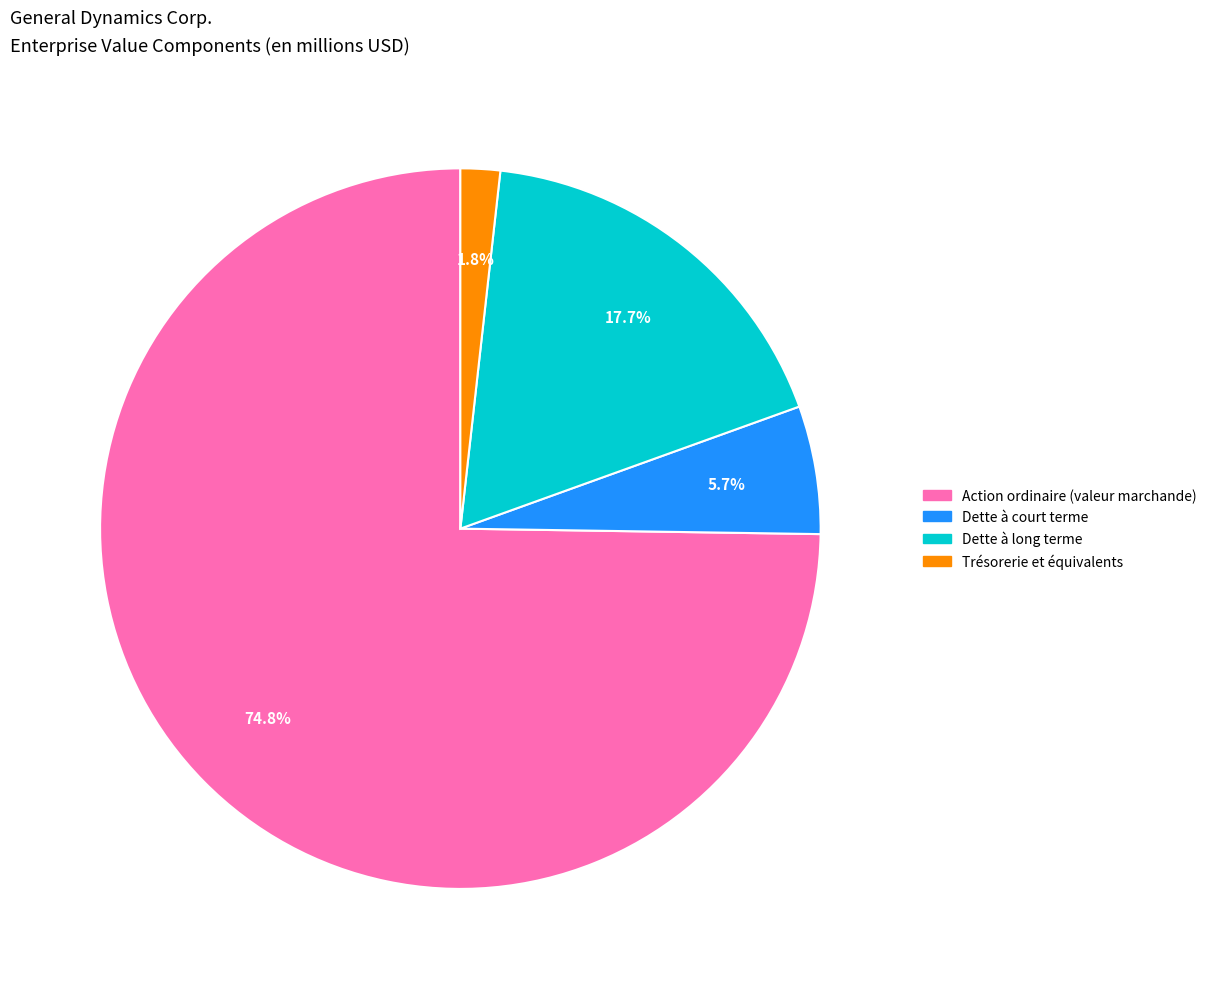

How many slices are in this pie chart?

4